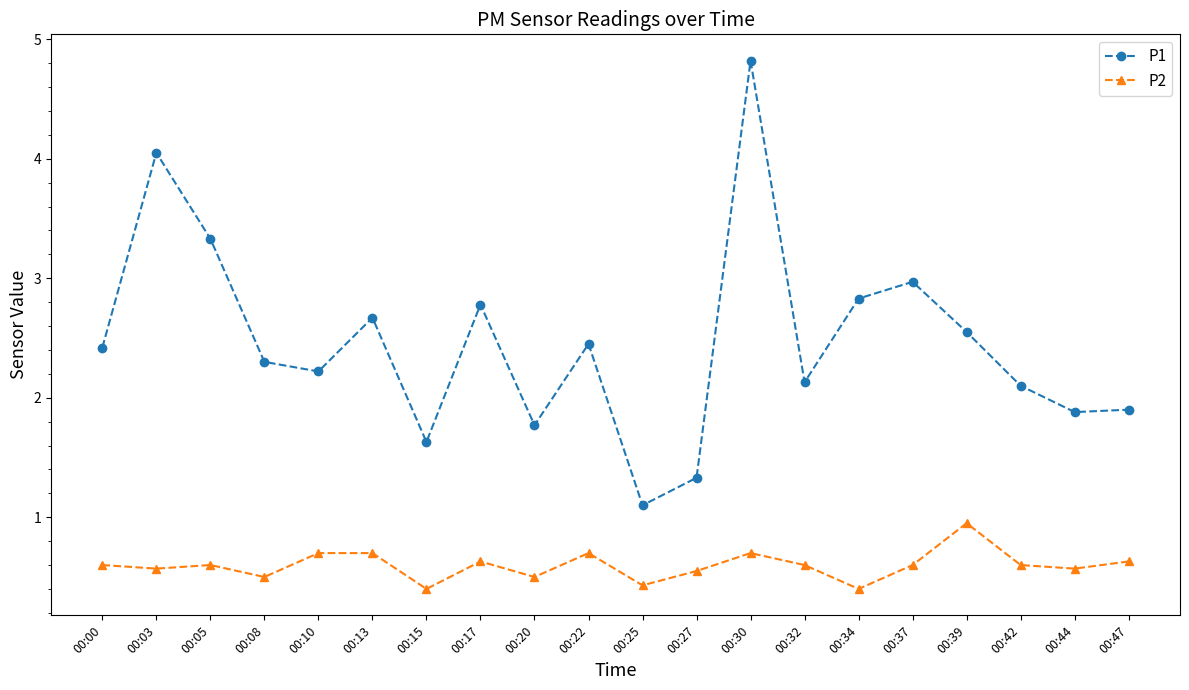

True or false: P1 has a value of 1.4 at 00:03.

False